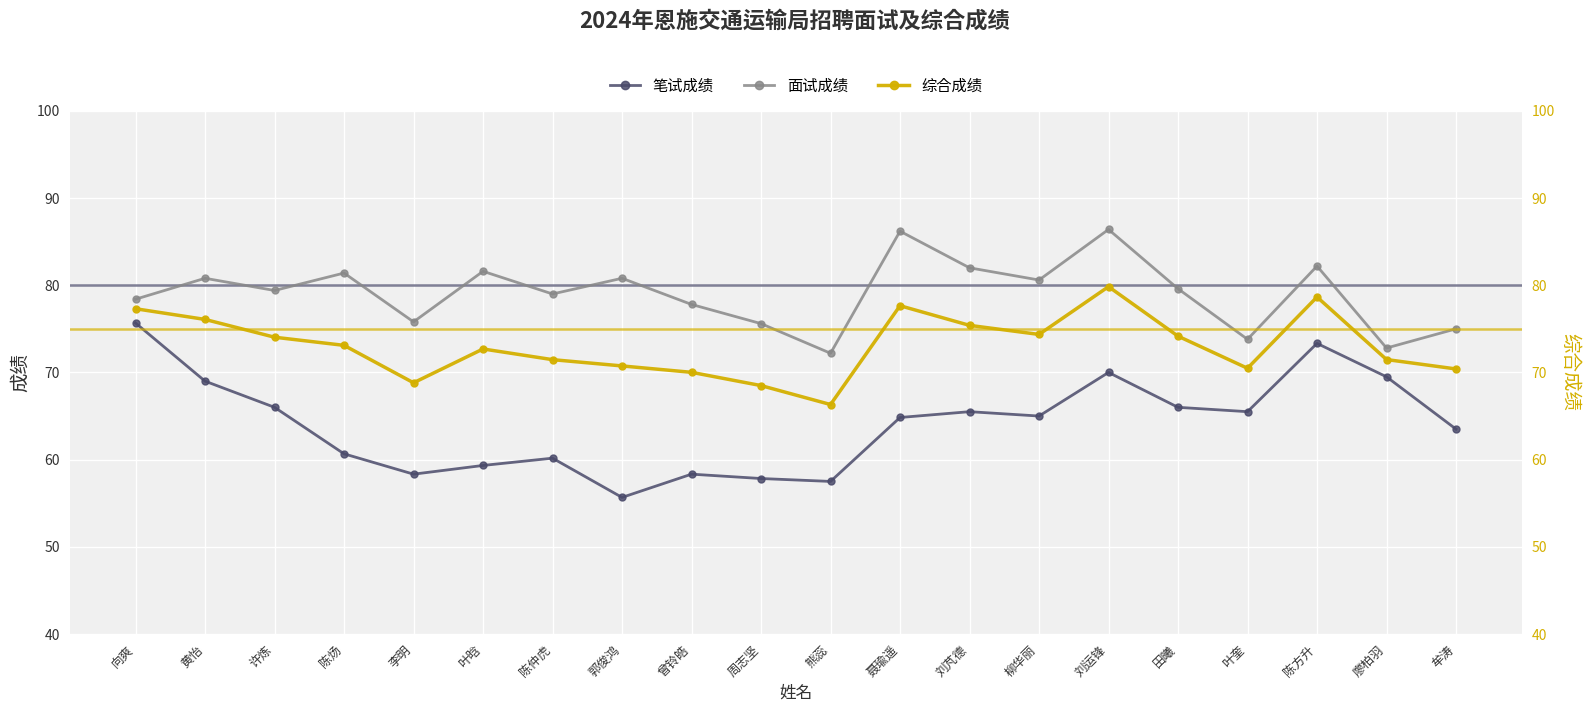

What is the total value across all series at 陈炀?

215.2